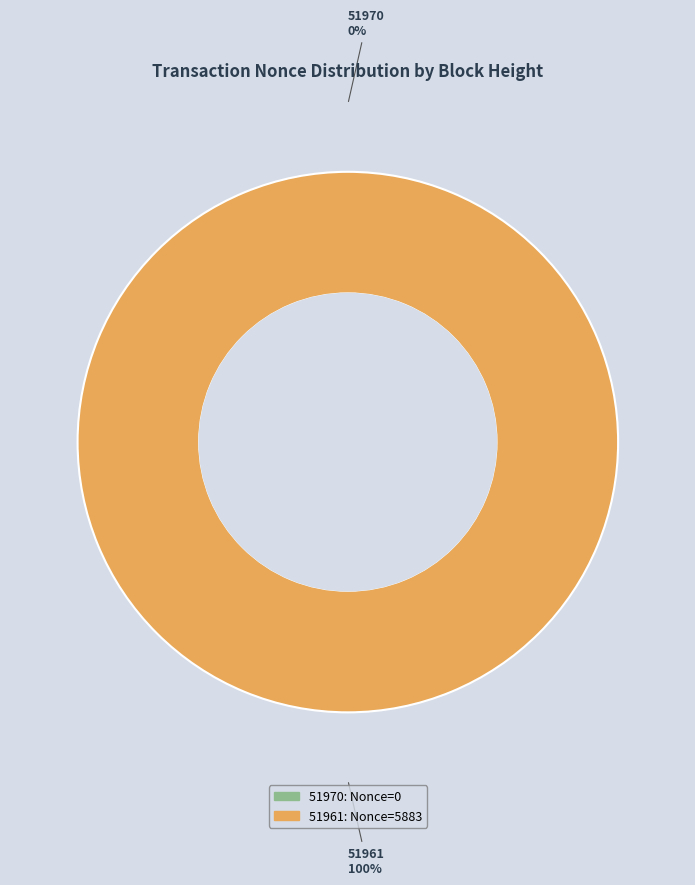

Is it true that 51970 is 0% of the pie?

True